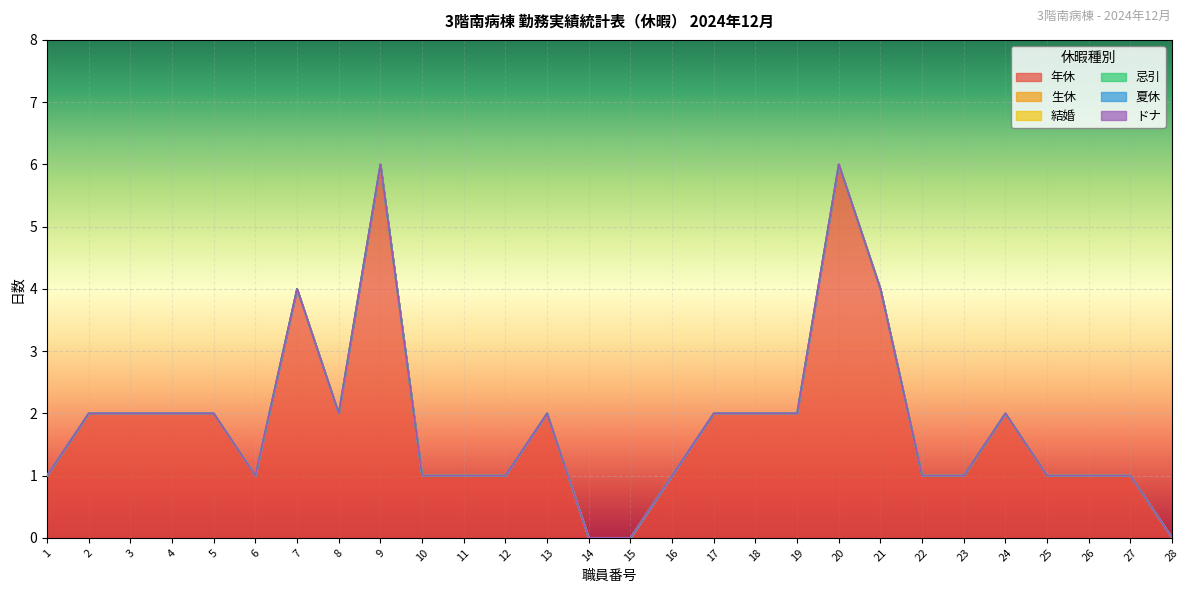

Is the value of 生休 at 7 greater than the value of 忌引 at 3?

No